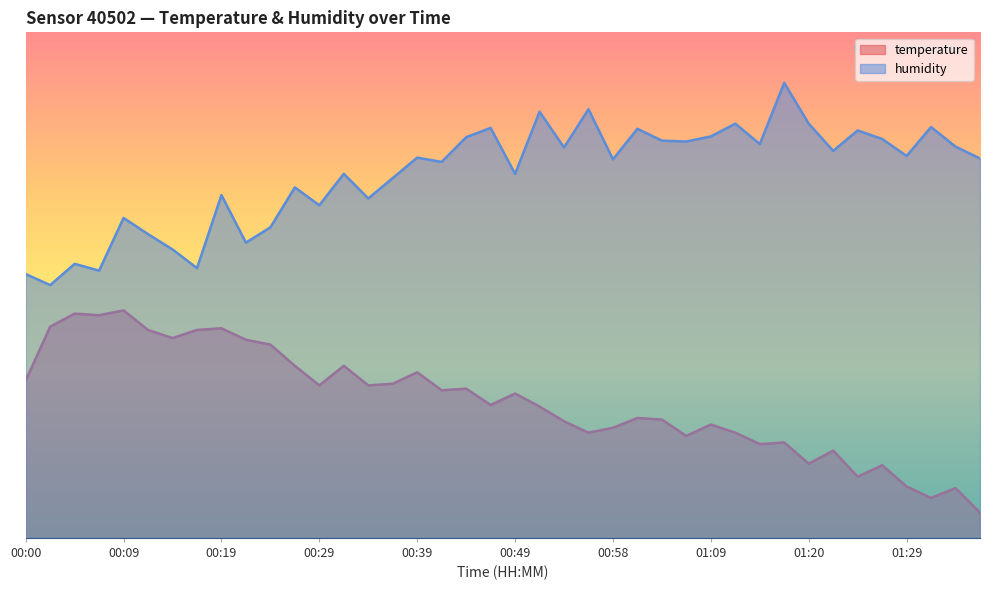

At which label does temperature reach its minimum?

01:42